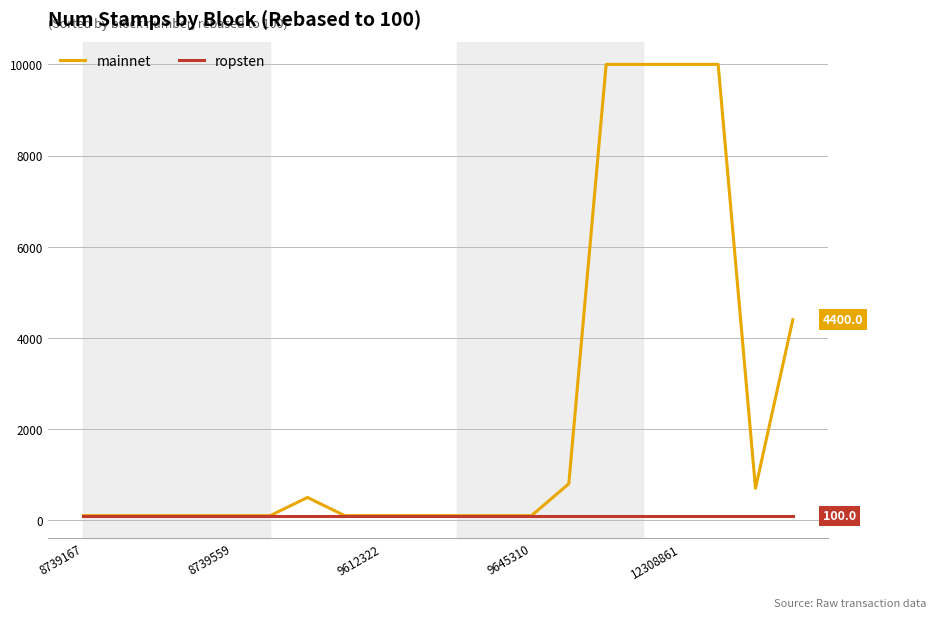

List the series in order of their overall mean, lowest first.

ropsten, mainnet